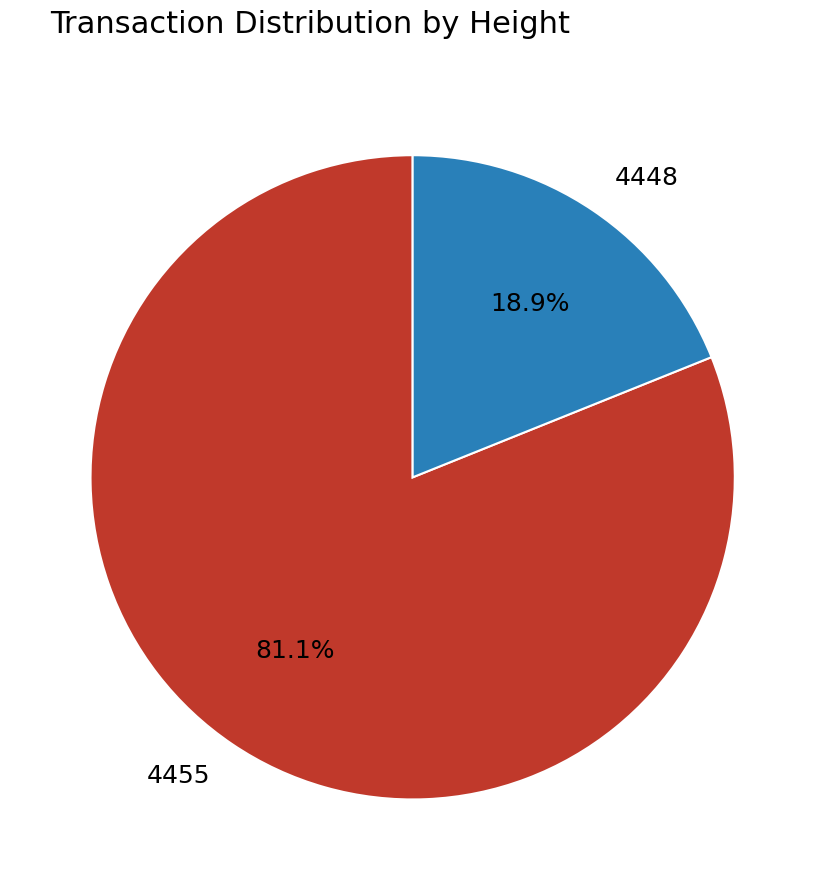

Which slice is the smallest?

4448